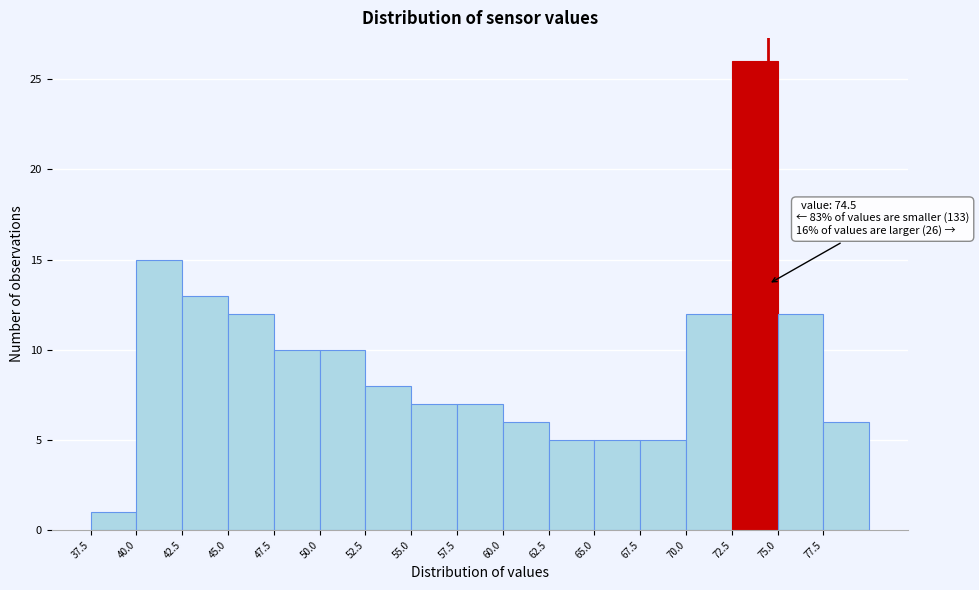

Over which range of the x-axis is the bar tallest?

72.5 to 75.0